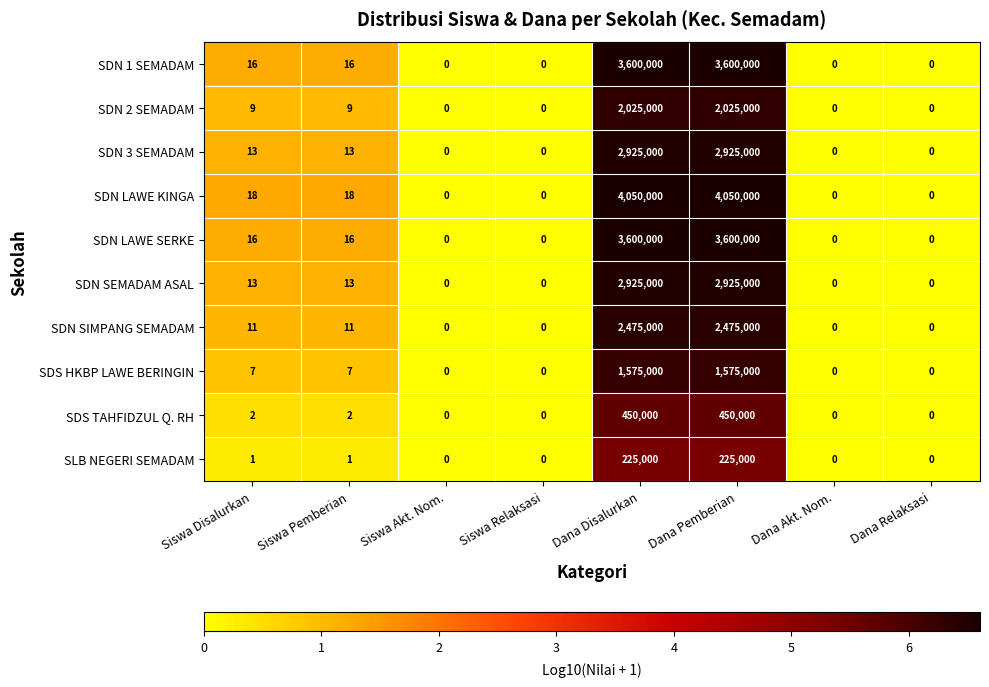

What is the sum of all SDN LAWE SERKE values?

7200032